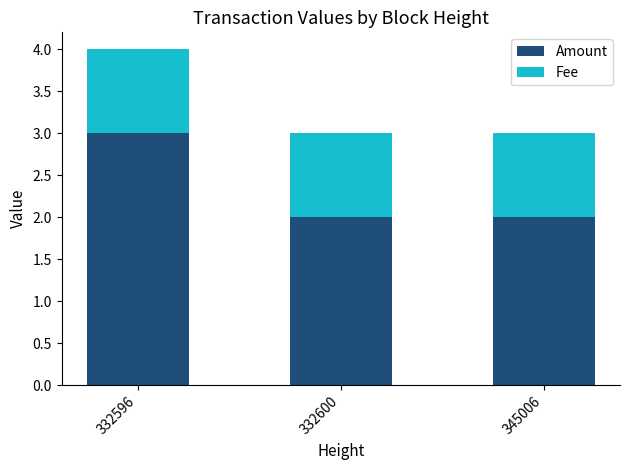

What is the sum of all Amount values?

7.0